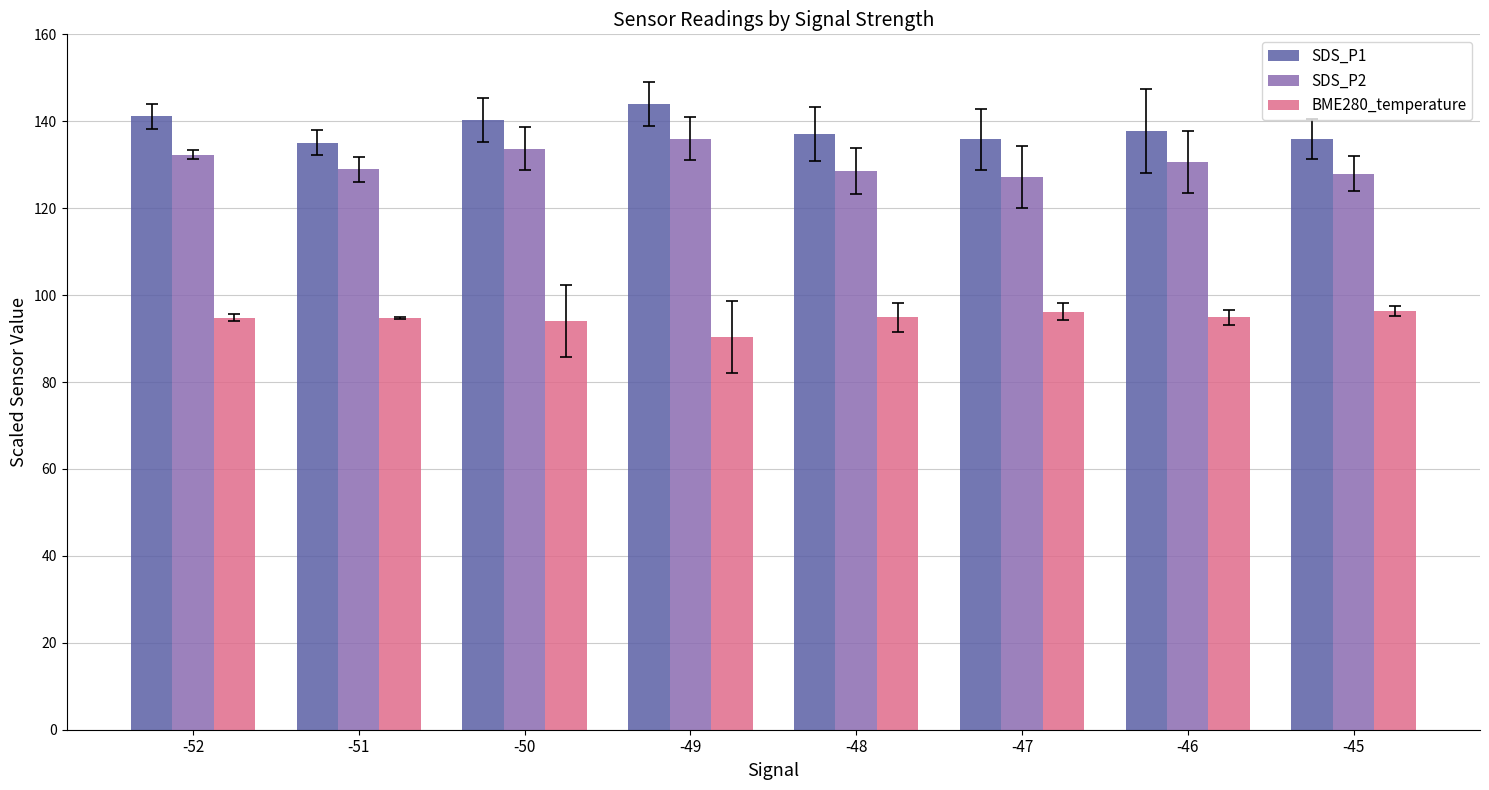

What is the minimum value shown in the chart?

90.3